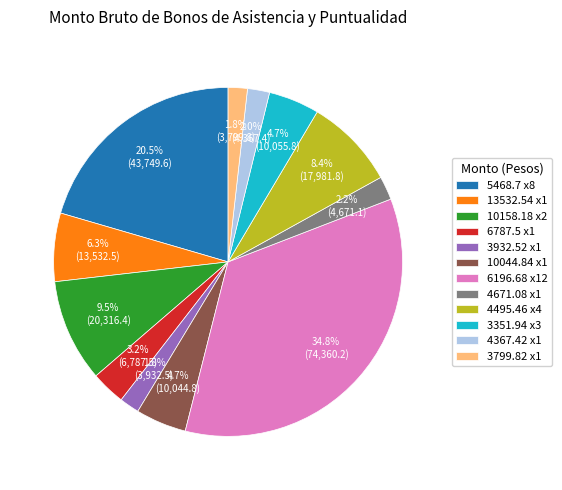

Which has a higher value, 10044.84 x1 or 6787.5 x1?

10044.84 x1